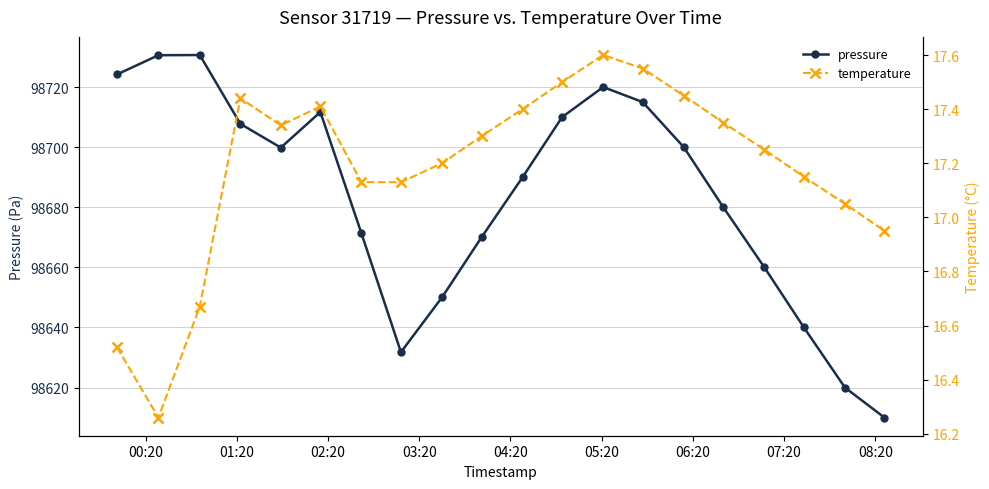

What is the value of the pressure point at the 10th from the left?

98670.0